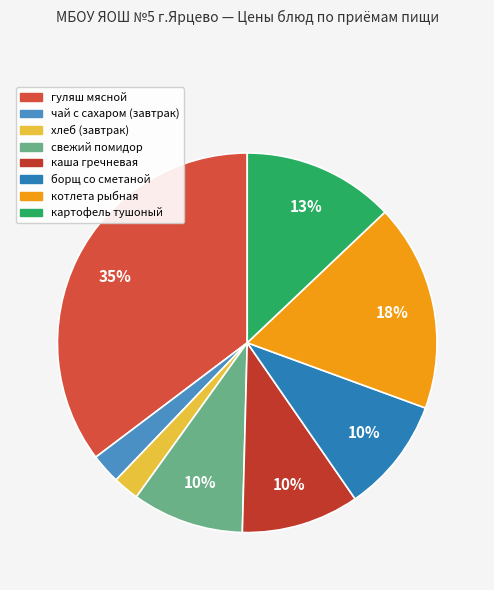

To the nearest percent, what is the average slice percentage?

12%